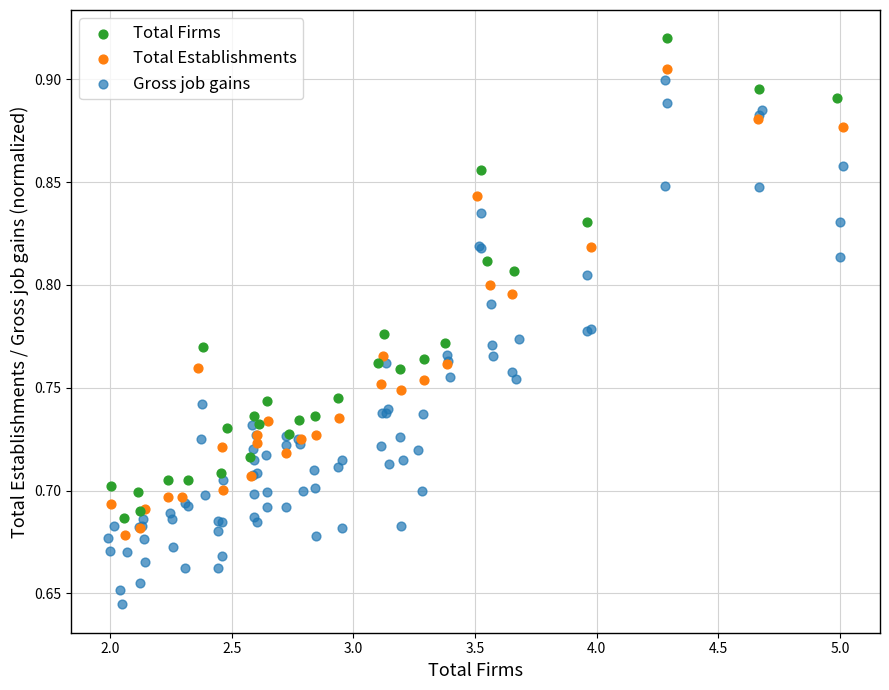

Which series reaches the minimum Y coordinate?

Gross job gains